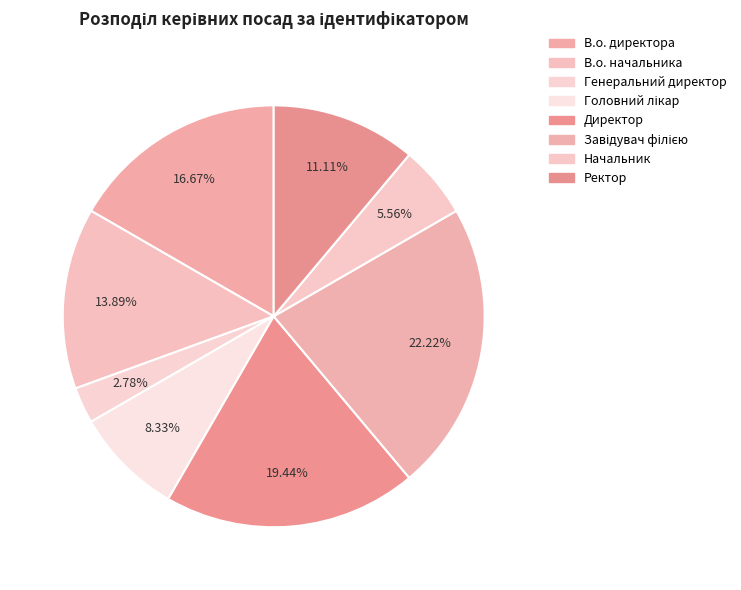

What is the change in value from Директор to Начальник?

-5